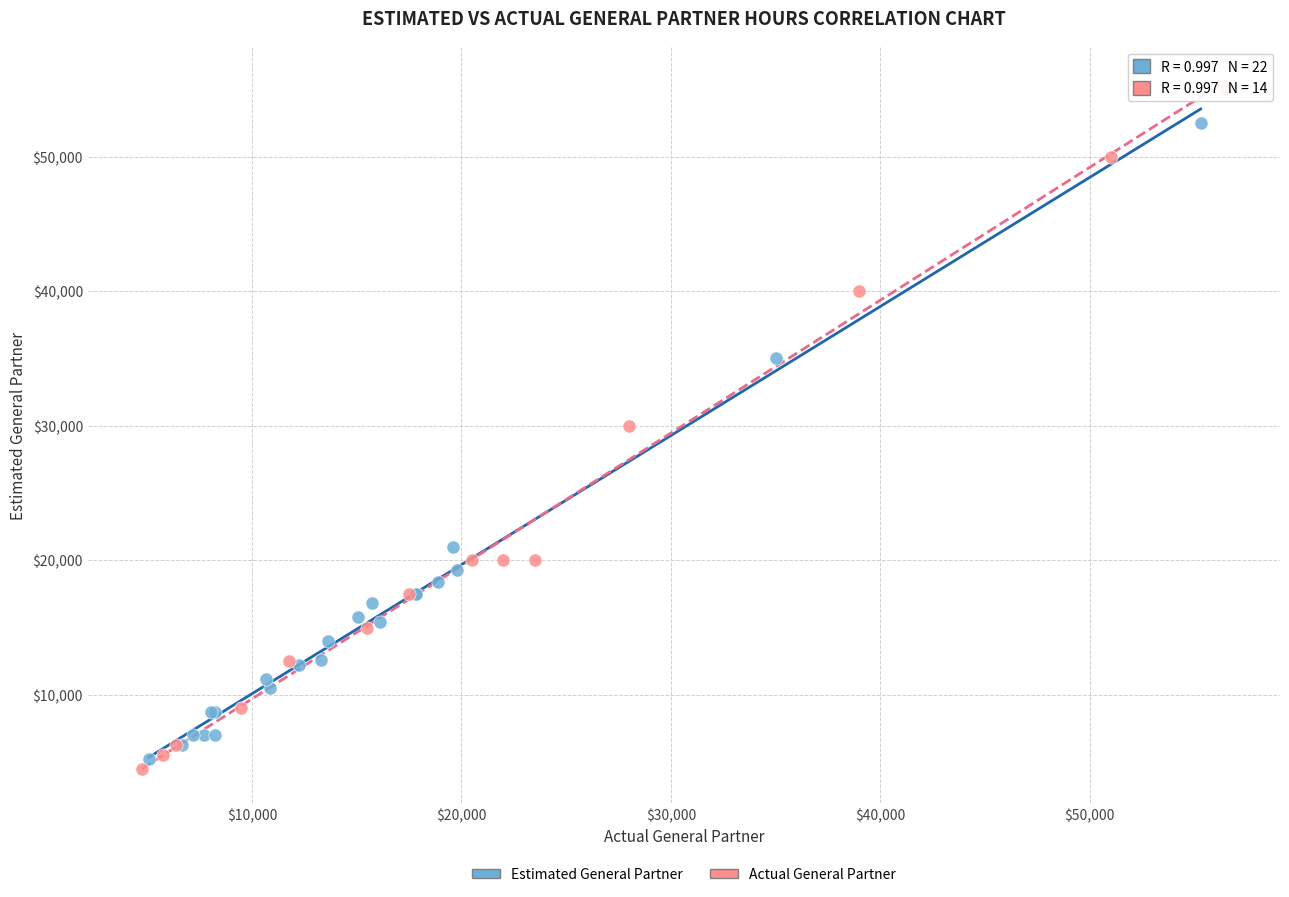

Which series contains the highest Y value?

Actual General Partner